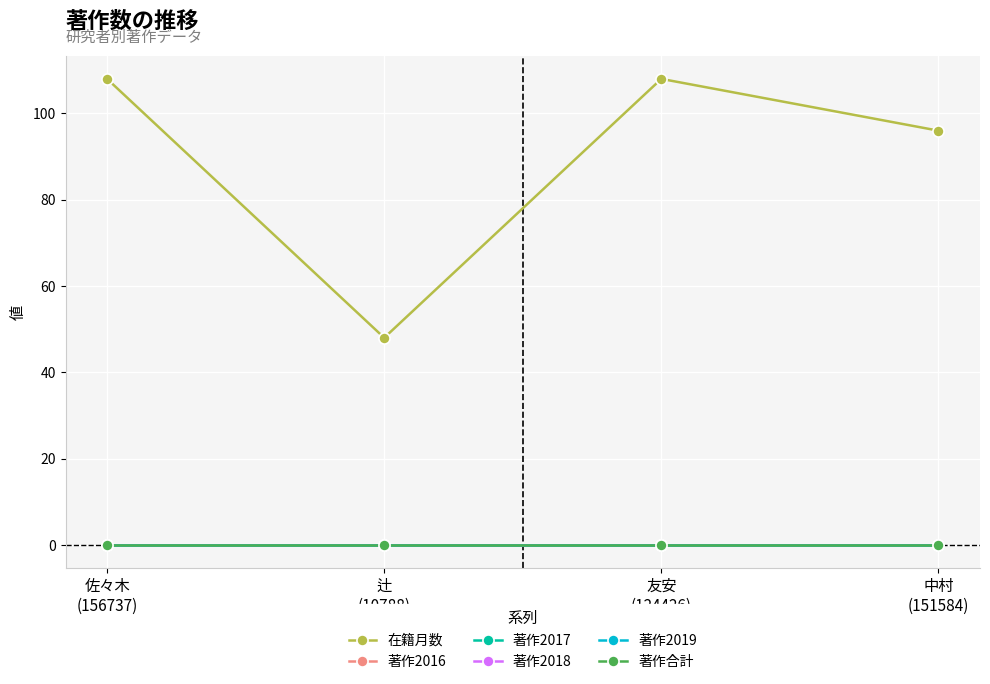

The value of 著作合計 at 中村
(151584) is 0. True or false?

True